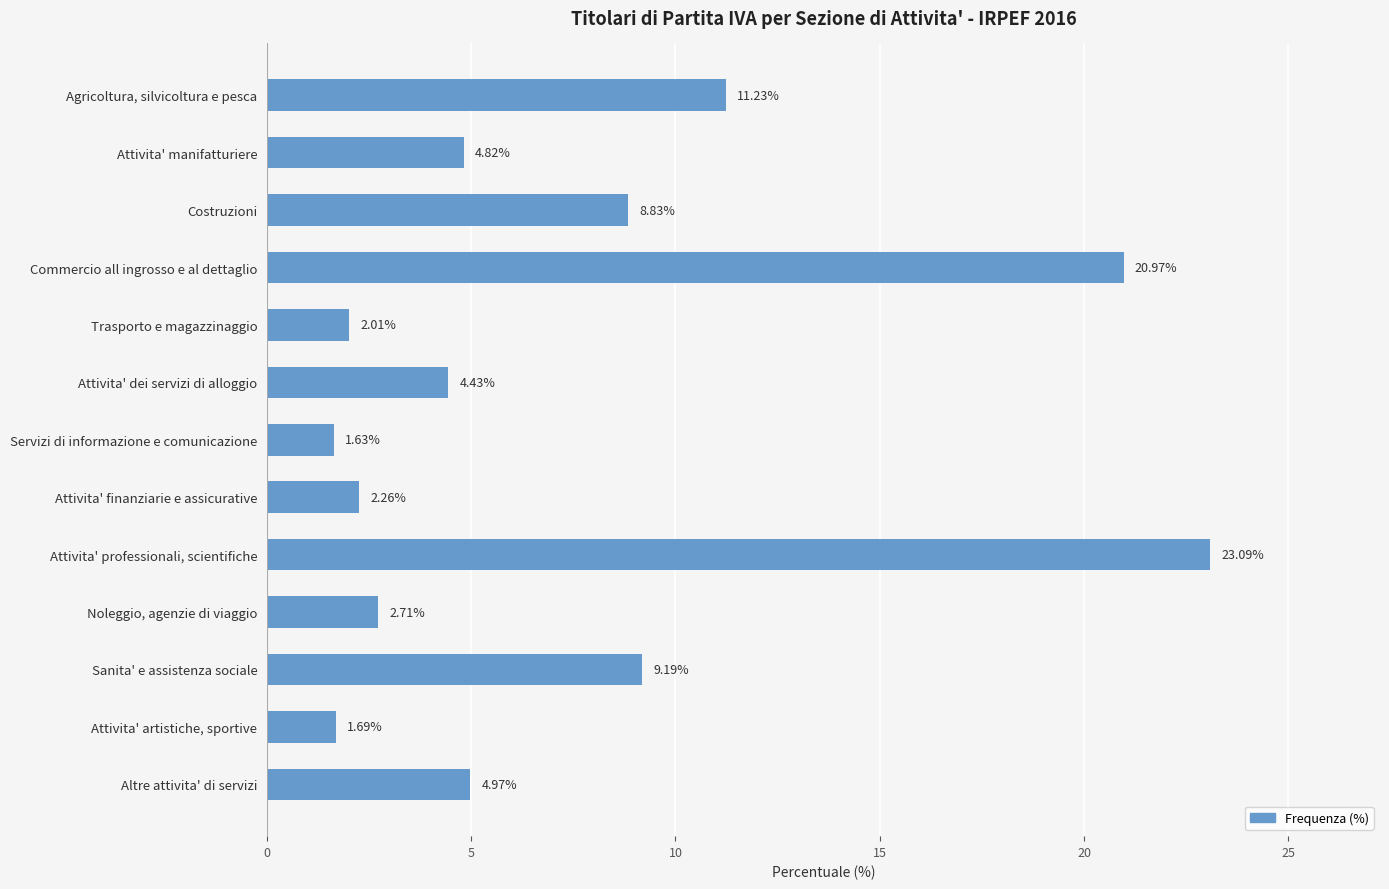

Which label corresponds to the largest value in the chart?

Attivita' professionali, scientifiche